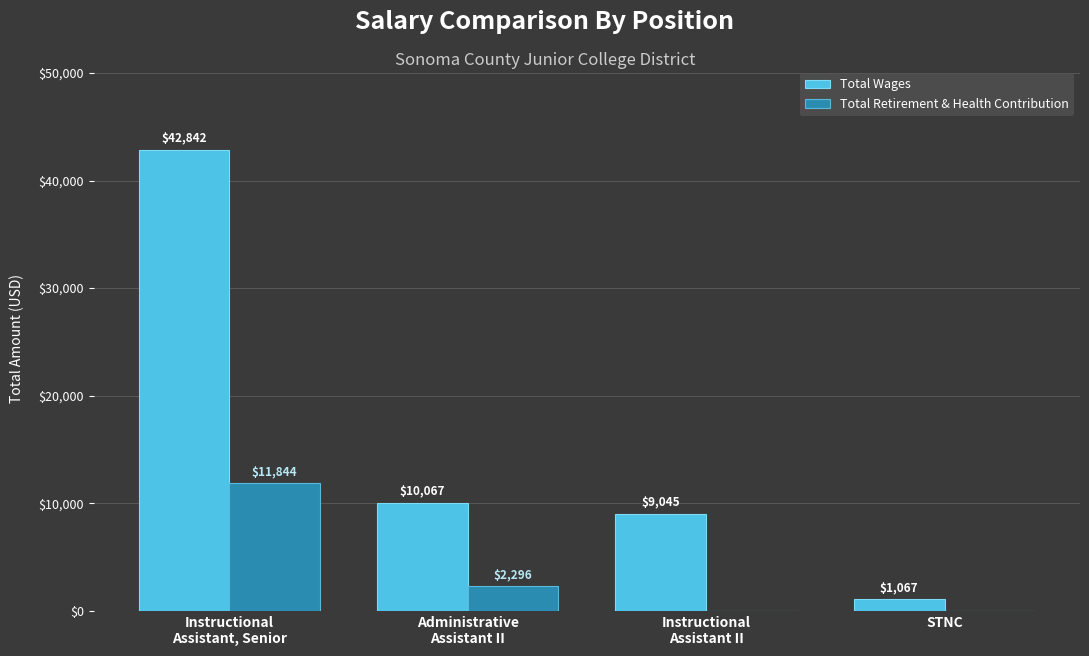

True or false: Total Wages has a value of 10067 at Administrative
Assistant II.

True